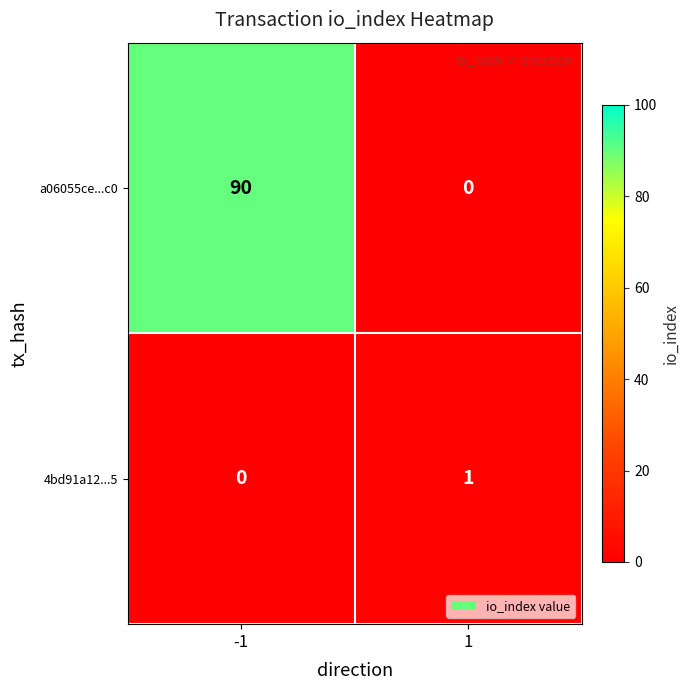

What is the total value across all series at -1?

90